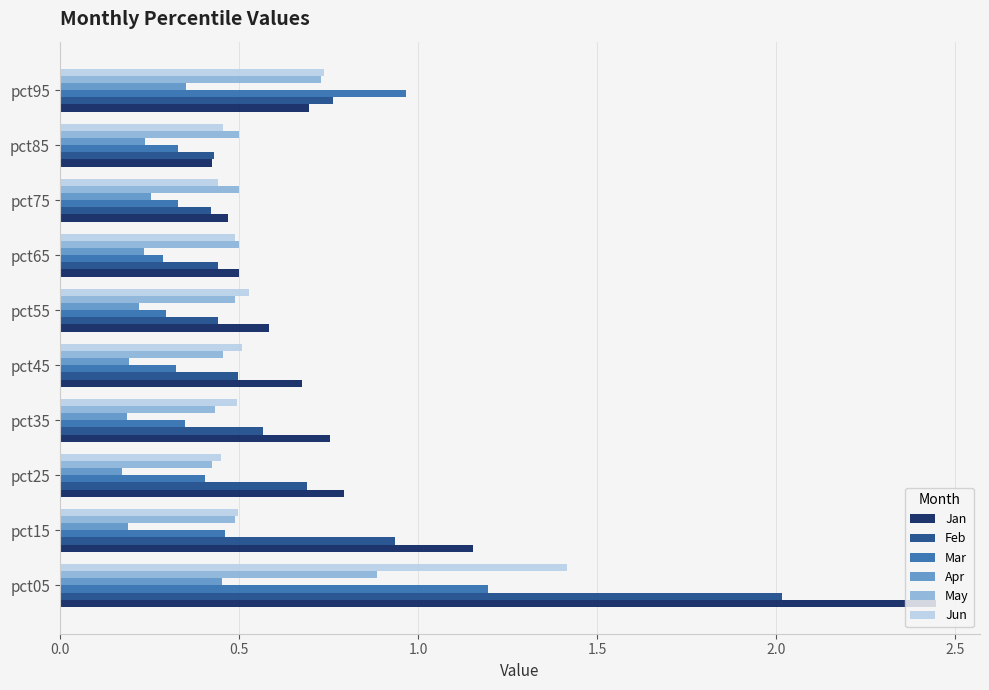

List the series in order of their peak value, highest first.

Jan, Feb, Jun, Mar, May, Apr